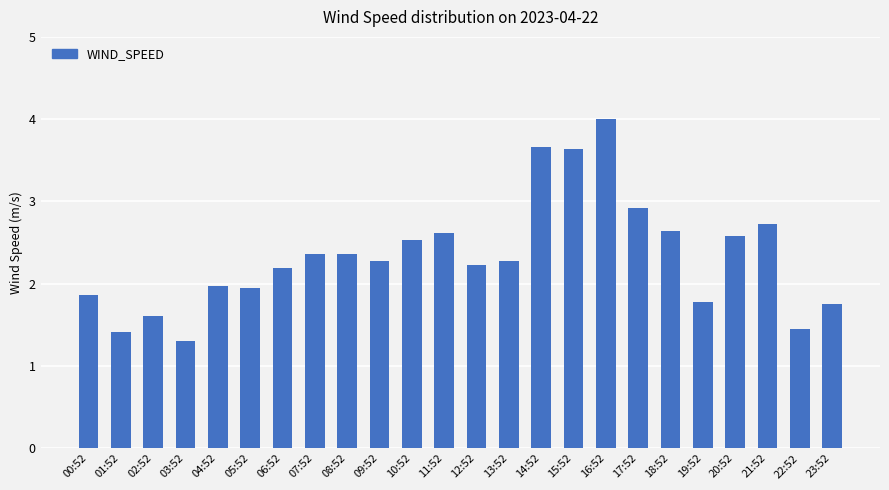

True or false: the data shows 0.5 at 13:52.

False